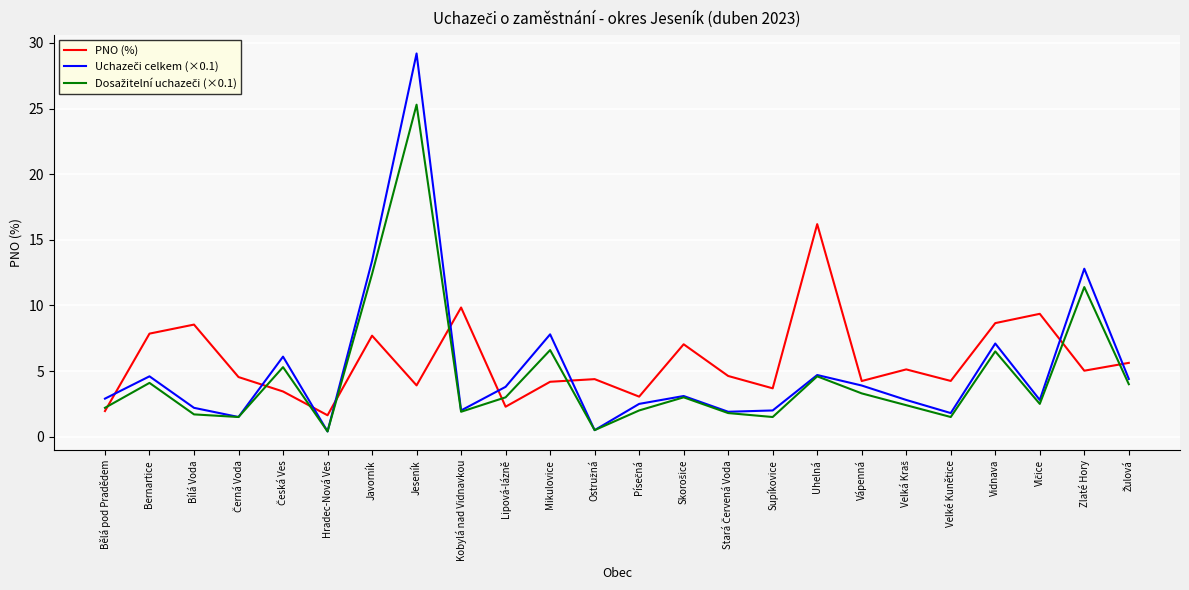

What is the sum of all PNO (%) values?

137.2